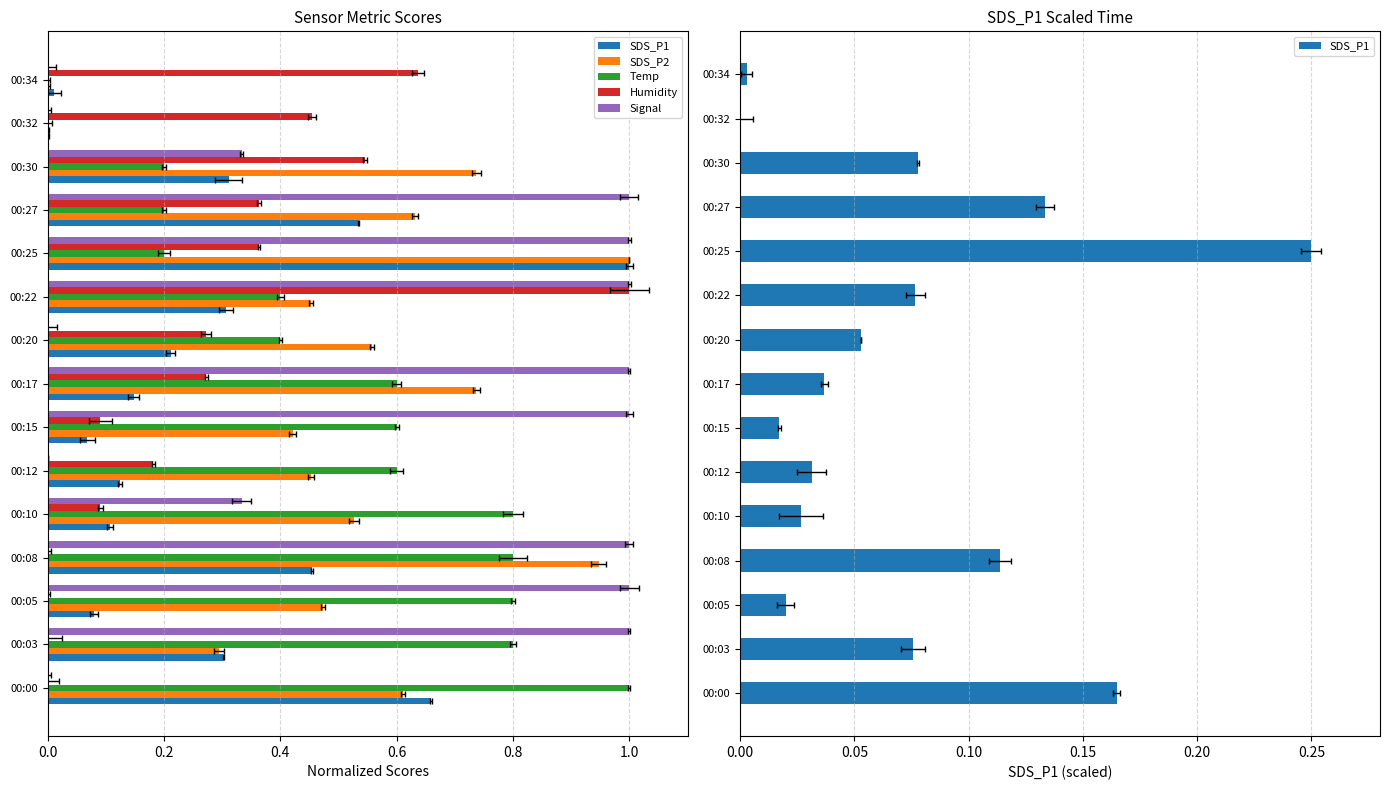

Reading left to right, list all the values displayed in this chart.

SDS_P1: 0.2	0.1	0.0	0.1	0.0	0.0	0.0	0.0	0.1	0.1	0.2	0.1	0.1	0.0	0.0
SDS_P2: 0.6	0.3	0.5	0.9	0.5	0.5	0.4	0.7	0.6	0.5	1.0	0.6	0.7	0.0	0.0
Temp: 1.0	0.8	0.8	0.8	0.8	0.6	0.6	0.6	0.4	0.4	0.2	0.2	0.2	0.0	0.0
Humidity: 0.0	0.0	0.0	0.0	0.1	0.2	0.1	0.3	0.3	1.0	0.4	0.4	0.5	0.5	0.6
Signal: 0.0	1.0	1.0	1.0	0.3	0.0	1.0	1.0	0.0	1.0	1.0	1.0	0.3	0.0	0.0